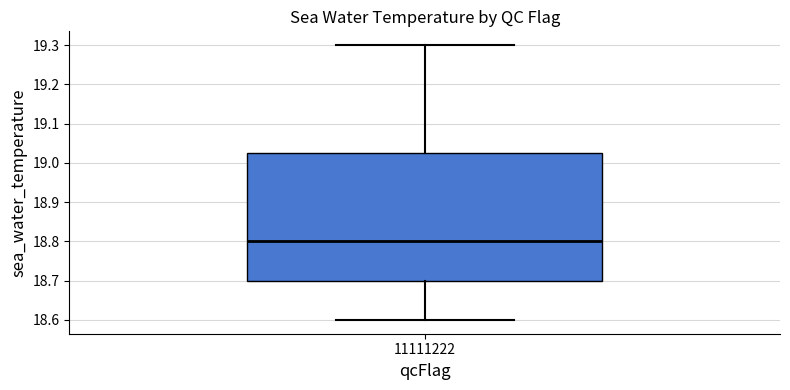

Read this box plot against the y-axis: the position of the median line, the range covered by the box, and the ends of both whiskers. The values are not printed on the chart, so give them approximately, as read against the axis.

median 18.80, box 18.70 to 19.03, whiskers 18.60 to 19.30